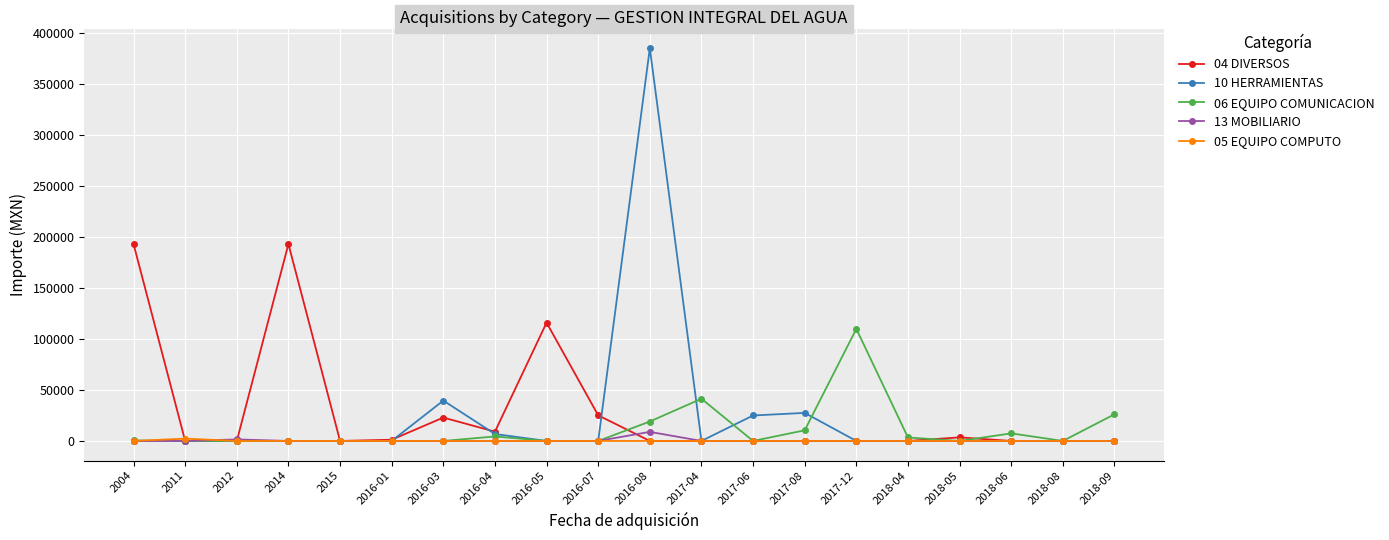

What is the label of the 19th point from the right?

2011